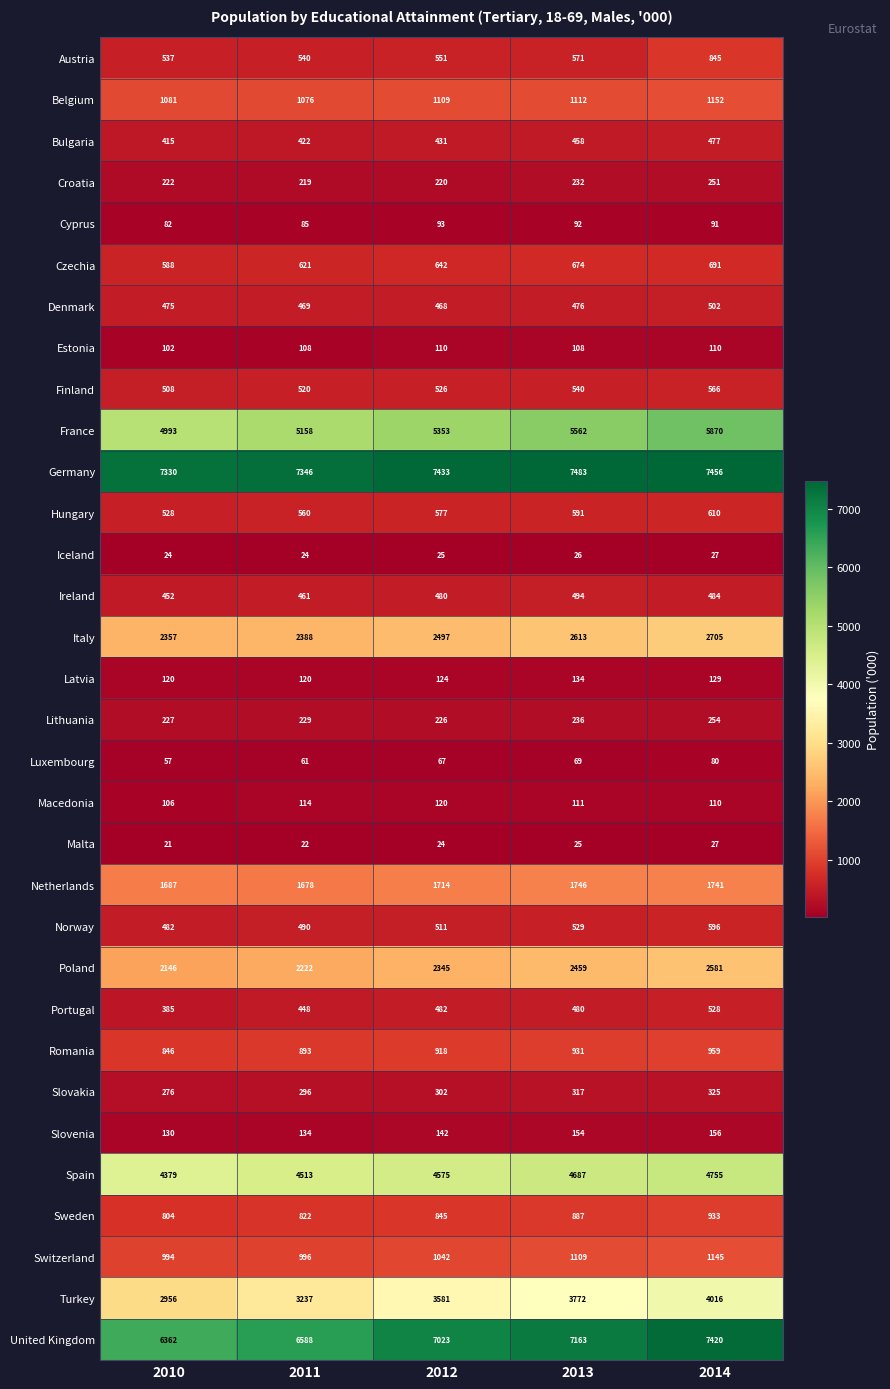

What is the greatest value displayed?

7483